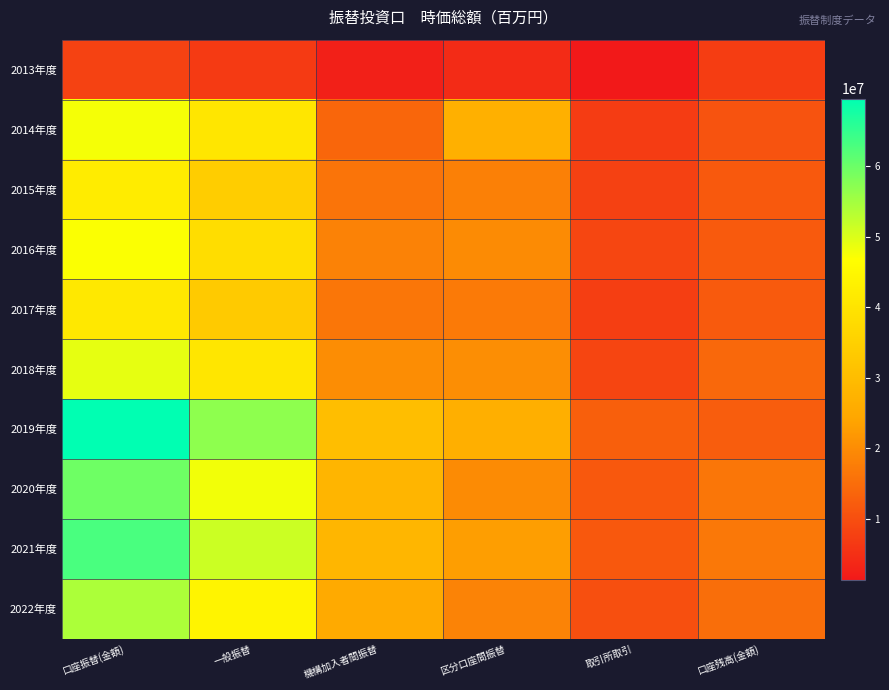

What is the total value across all series at 機構加入者間振替?

199851570